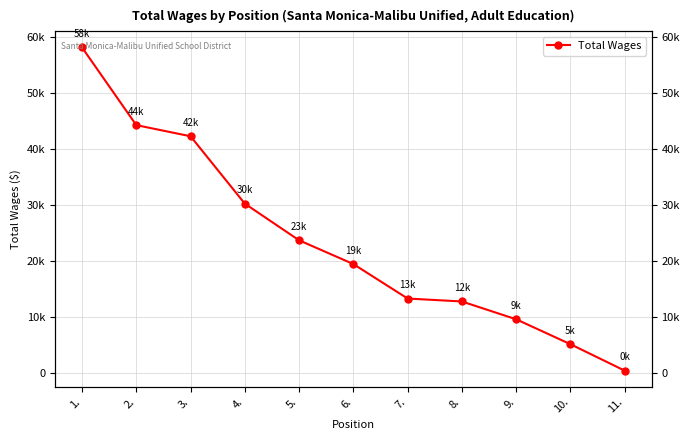

What position from the left is 8.?

8